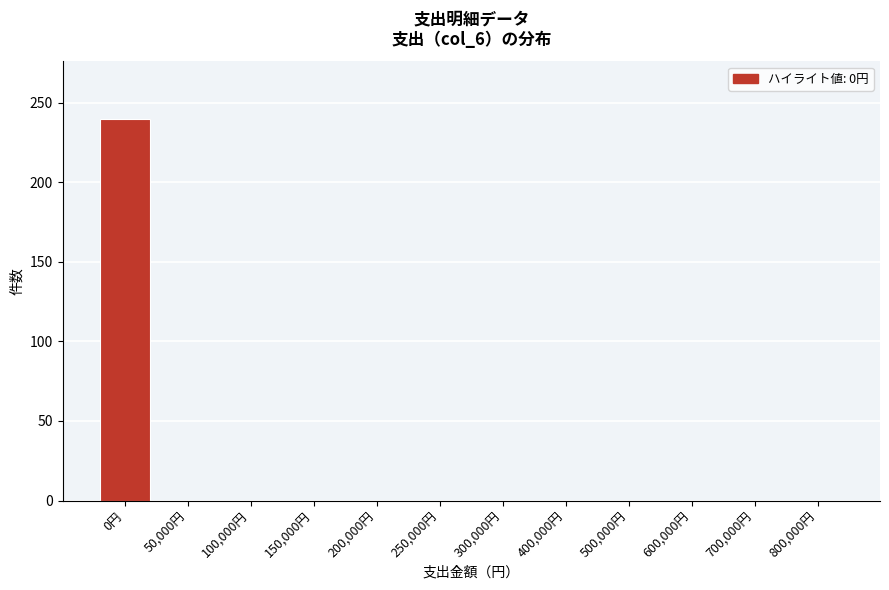

Reading right to left, list all the values displayed in this chart.

800,000円=0	700,000円=0	600,000円=0	500,000円=0	400,000円=0	300,000円=0	250,000円=0	200,000円=0	150,000円=0	100,000円=0	50,000円=0	0円=240